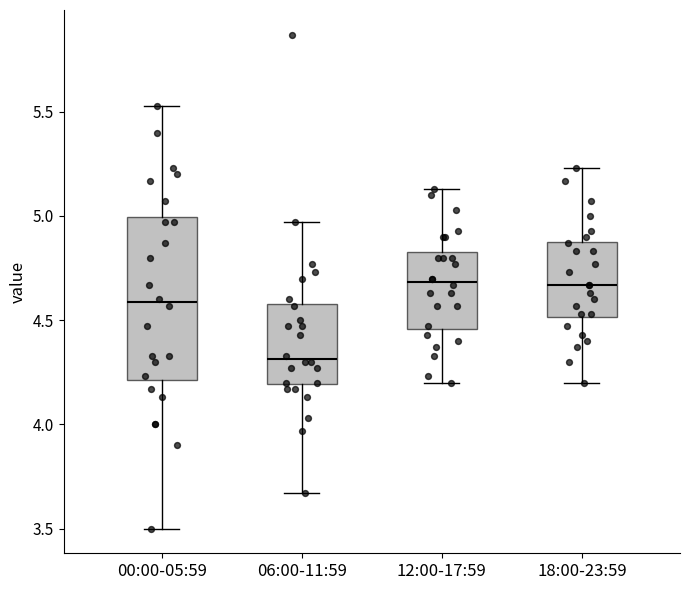

Reading left to right, transcribe this box plot: for each box, give where its median line is, the range the box spans, and where its two whiskers end, as read against the y-axis. The values are not printed on the chart, so give them approximately, as read against the axis.

00:00-05:59: median 4.60, box 4.20 to 5.00, whiskers 3.50 to 5.55
06:00-11:59: median 4.30, box 4.20 to 4.60, whiskers 3.65 to 4.95
12:00-17:59: median 4.70, box 4.45 to 4.85, whiskers 4.20 to 5.15
18:00-23:59: median 4.65, box 4.50 to 4.90, whiskers 4.20 to 5.25